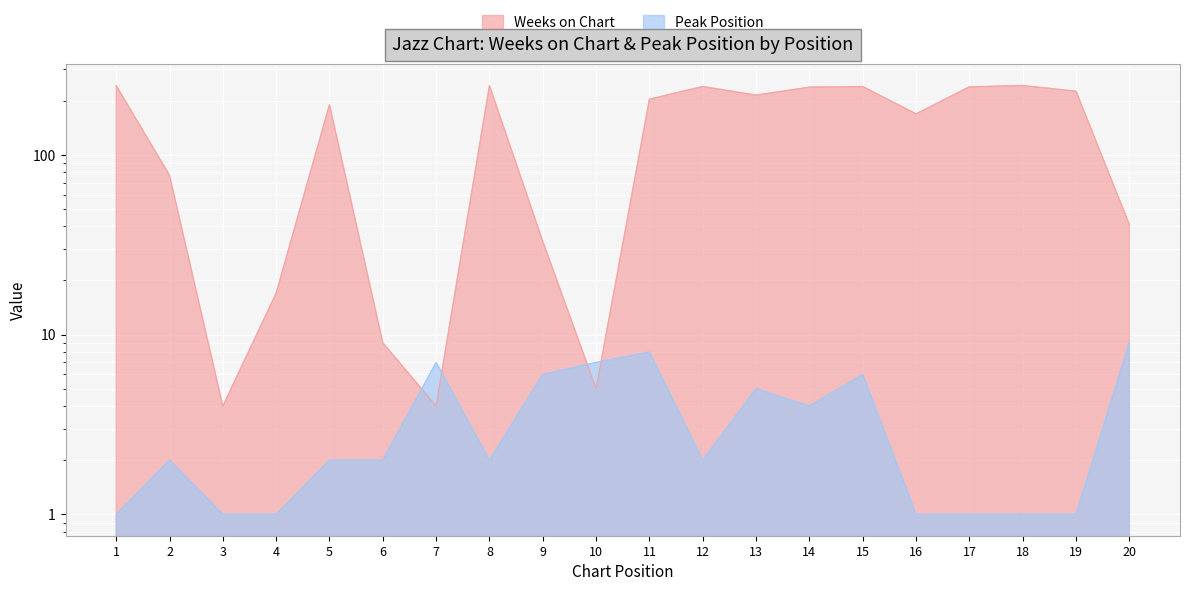

Which series has the widest spread of values?

Weeks on Chart